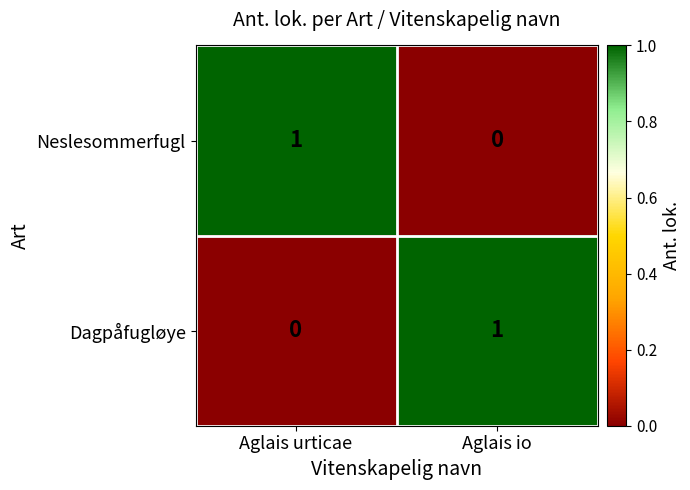

Rank the series at Aglais io from lowest to highest value.

Neslesommerfugl, Dagpåfugløye